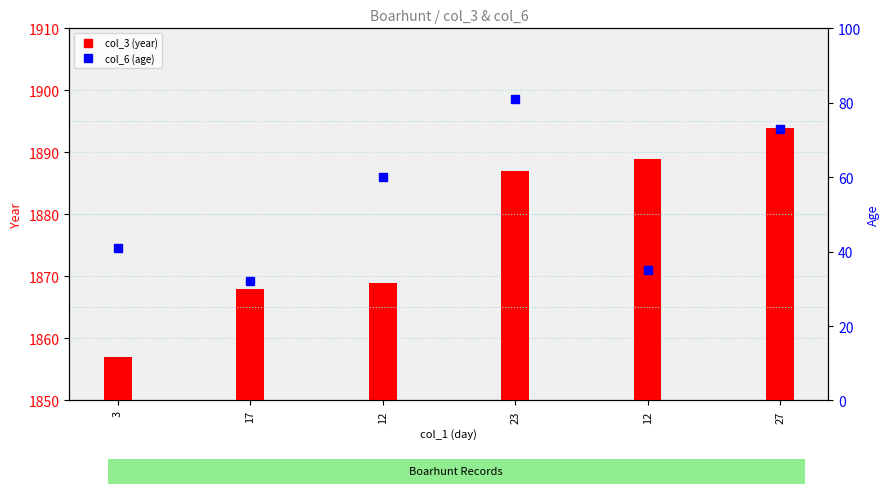

The col_6 (age) series shows 36 at 12. True or false?

False